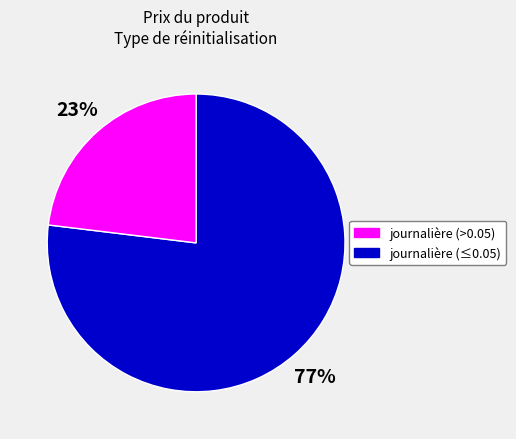

To the nearest percent, what is the difference between the largest and smallest slice percentages?

54%